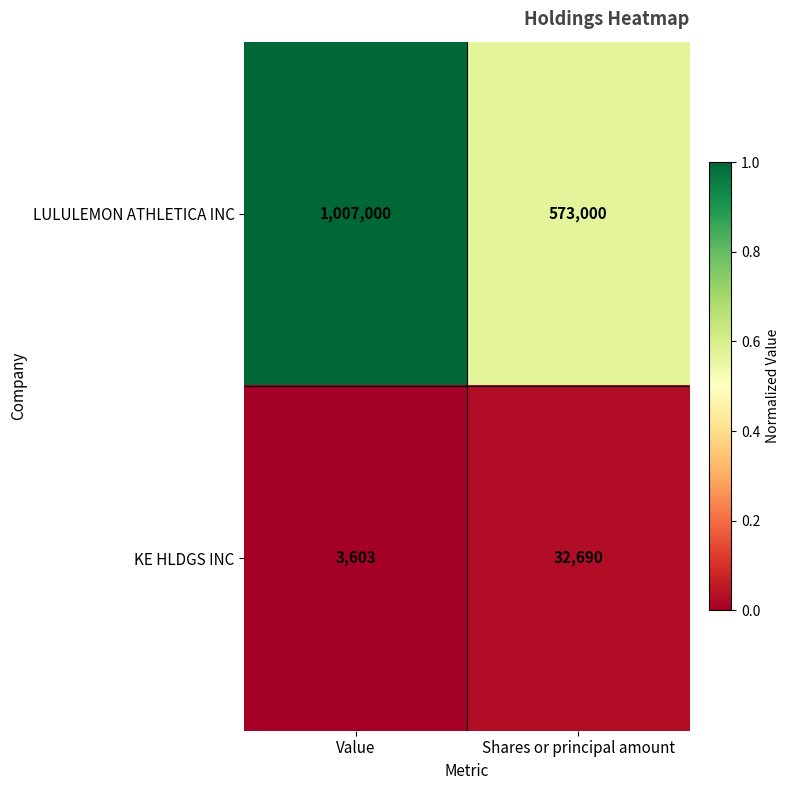

Reading left to right, what are all the values shown in this chart?

LULULEMON ATHLETICA INC: 1007000	573000
KE HLDGS INC: 3603	32690